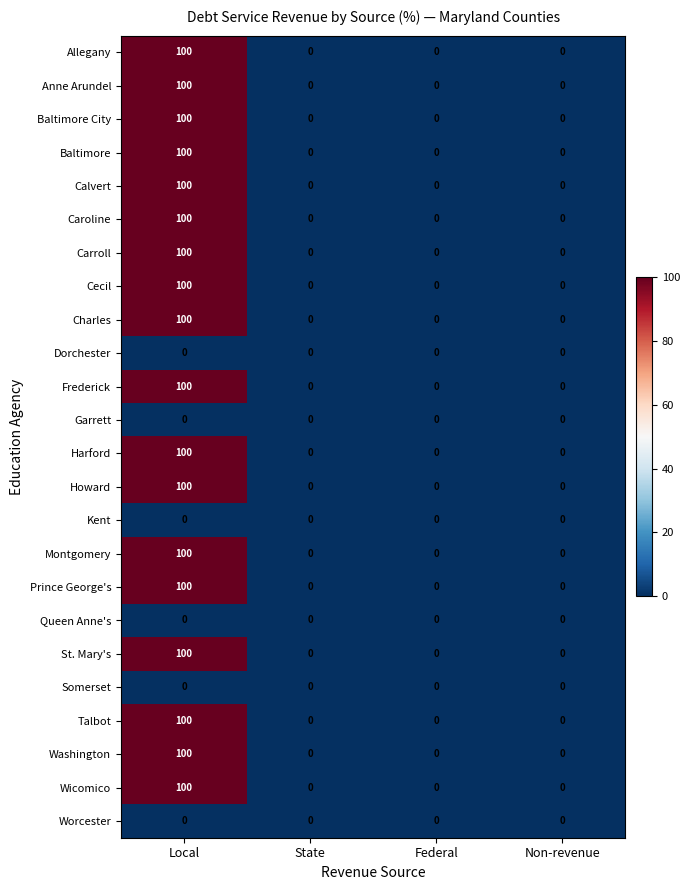

What is the spread (max minus min) of values at Local?

100